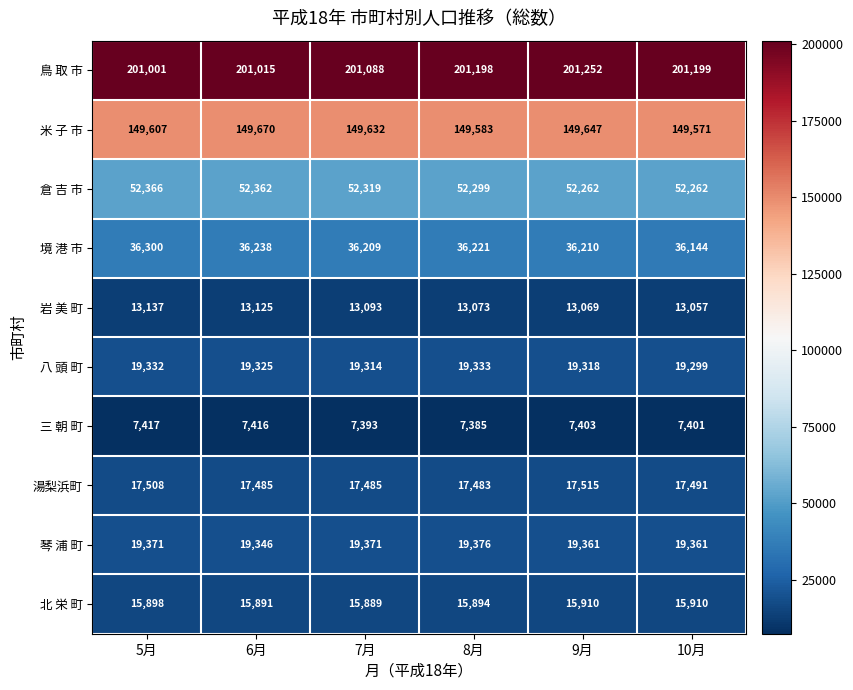

At which category is the sum across all series the highest?

9月